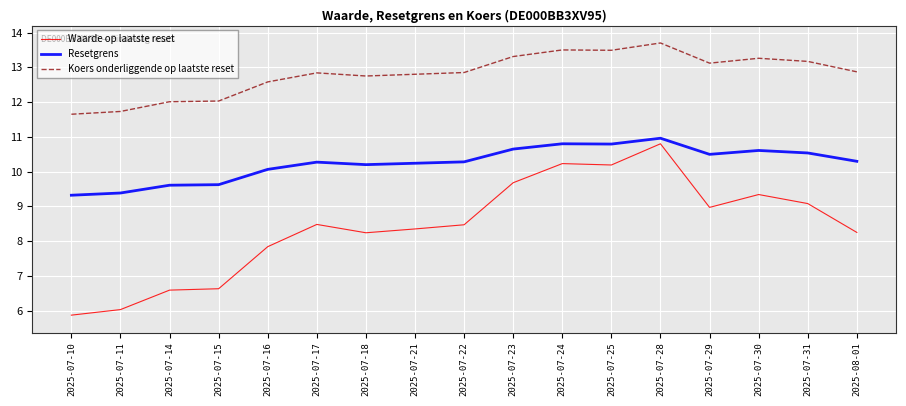

True or false: Resetgrens has a value of 9.6 at 2025-07-14.

True